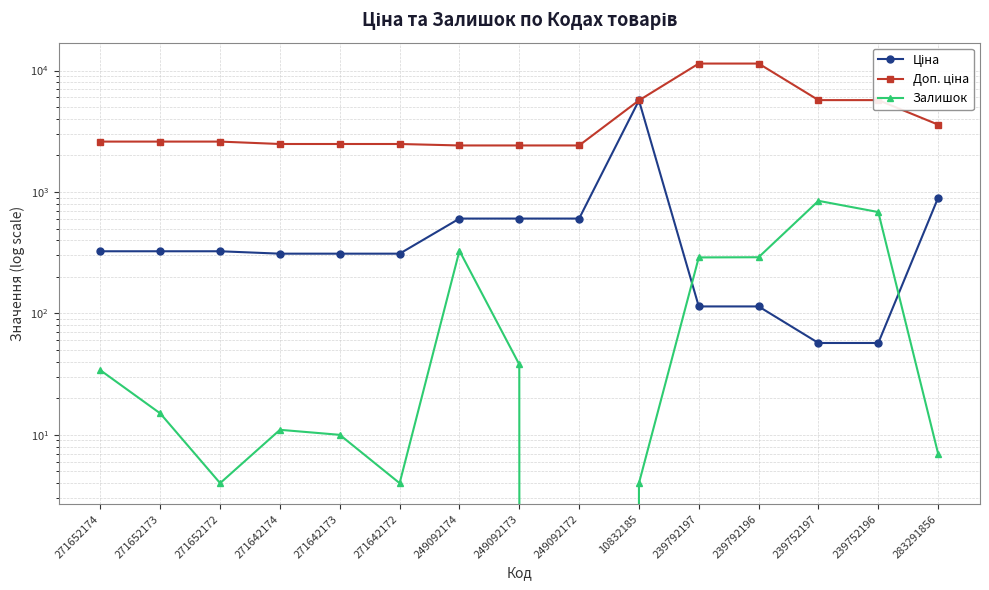

How many values in the Залишок series exceed 15?

7